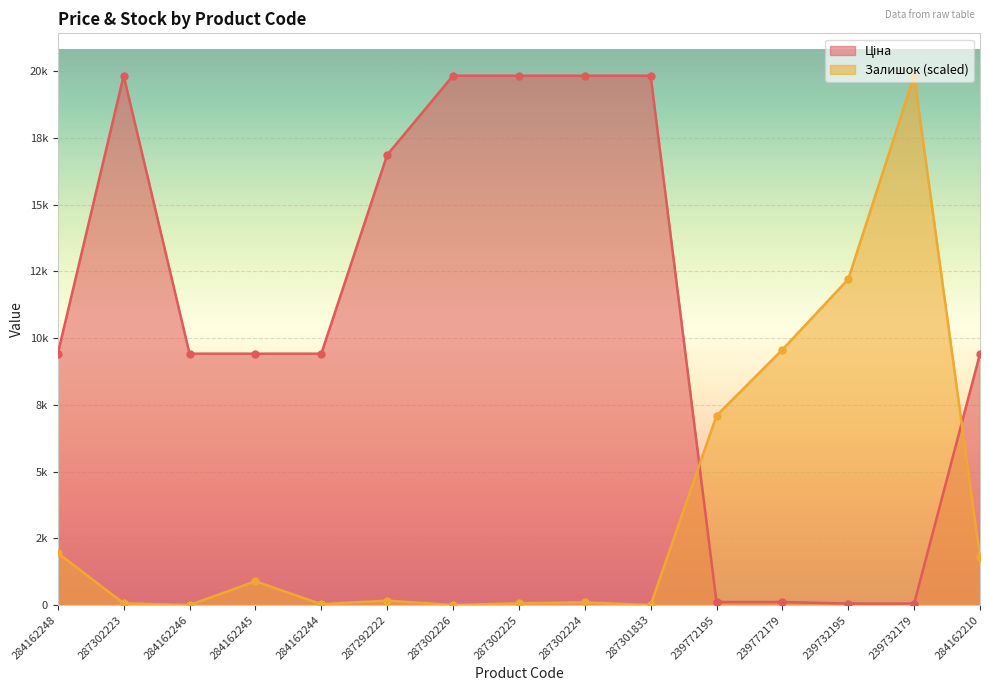

What is the label of the 11th point from the right?

284162244